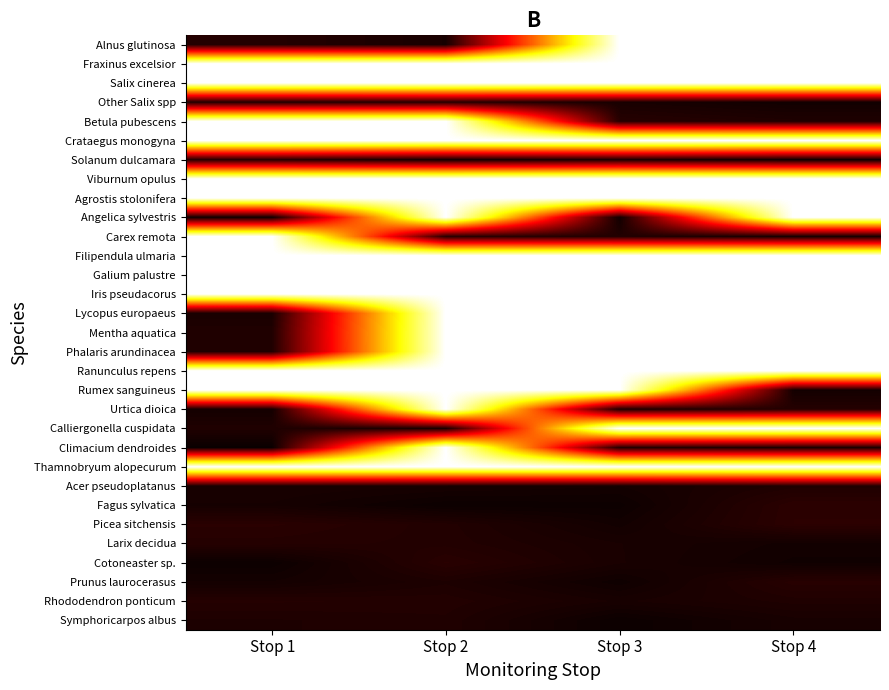

What is the greatest value displayed?

1.0